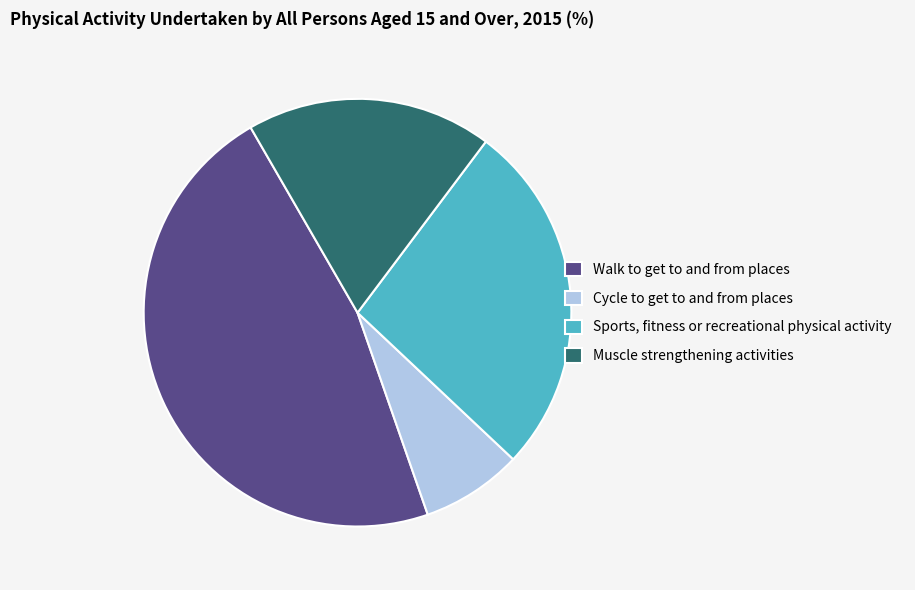

Is it true that Cycle to get to and from places is 20% of the pie?

False